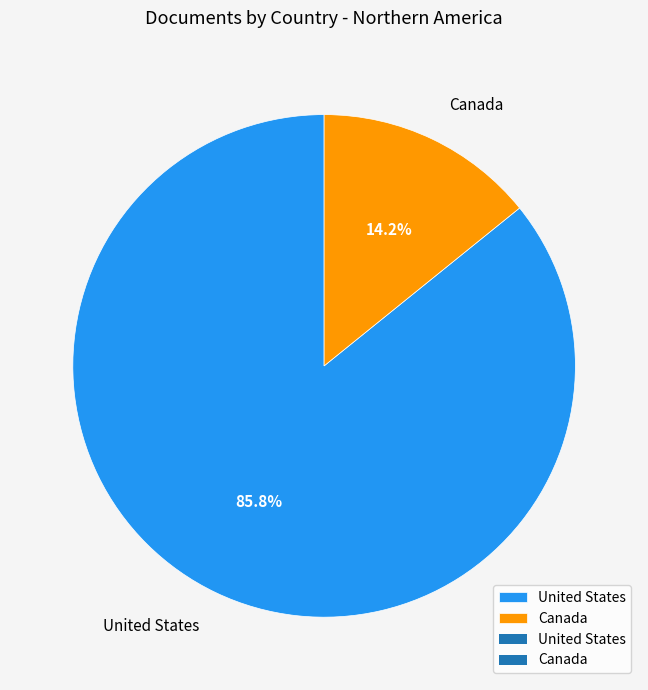

Rank the categories by value from lowest to highest.

Canada, United States